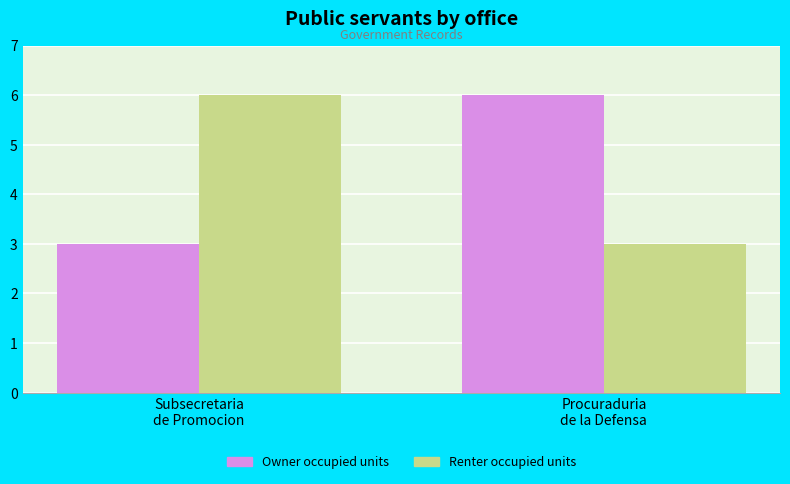

How many groups of bars are there?

2